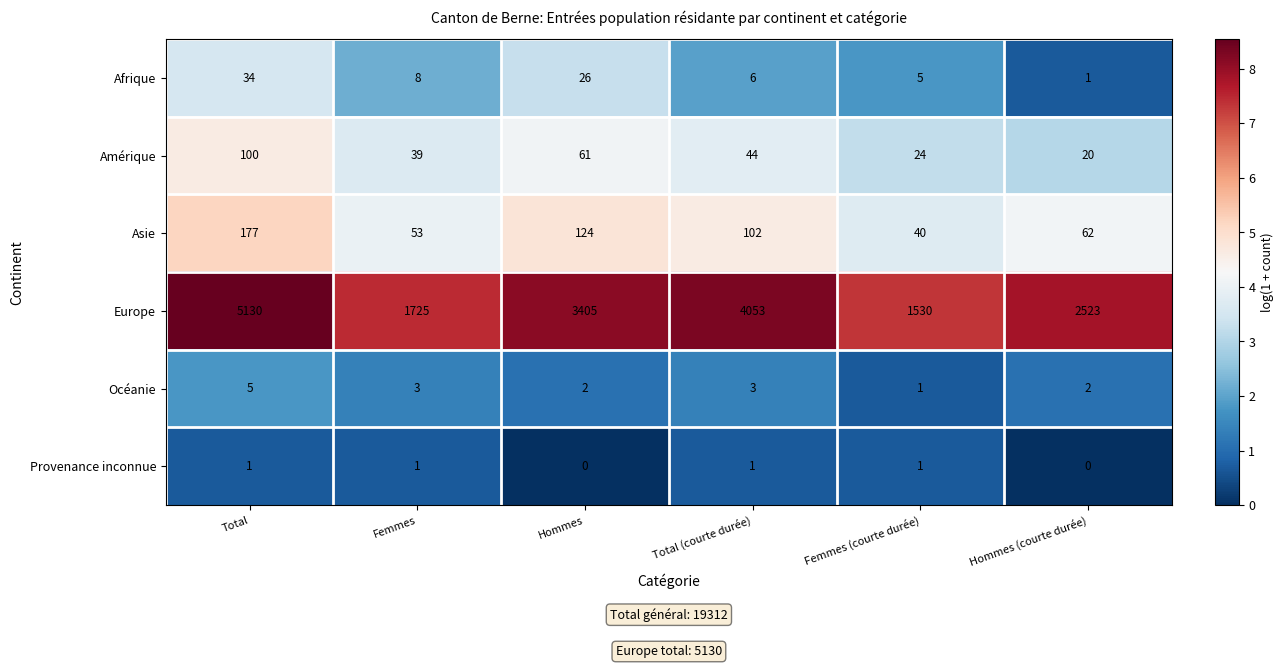

What is the approximate value of Asie at Hommes?

124